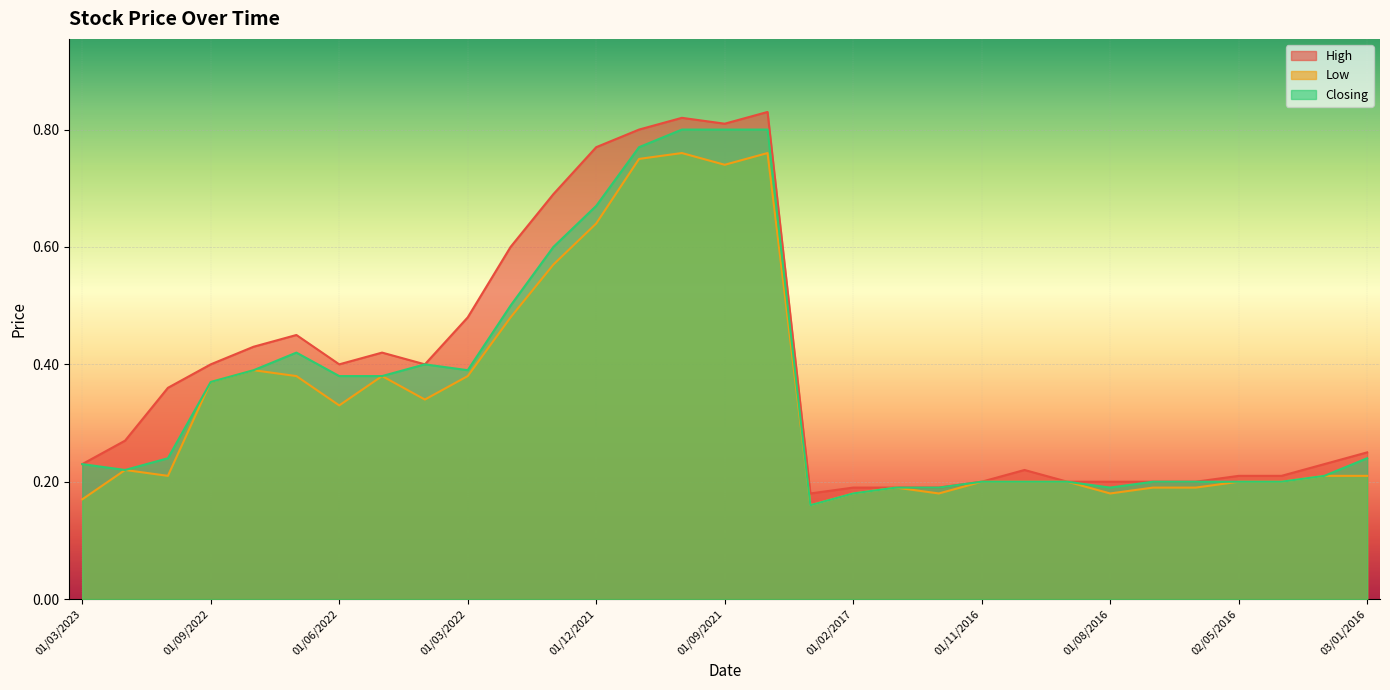

True or false: Low and High cross at least once.

False